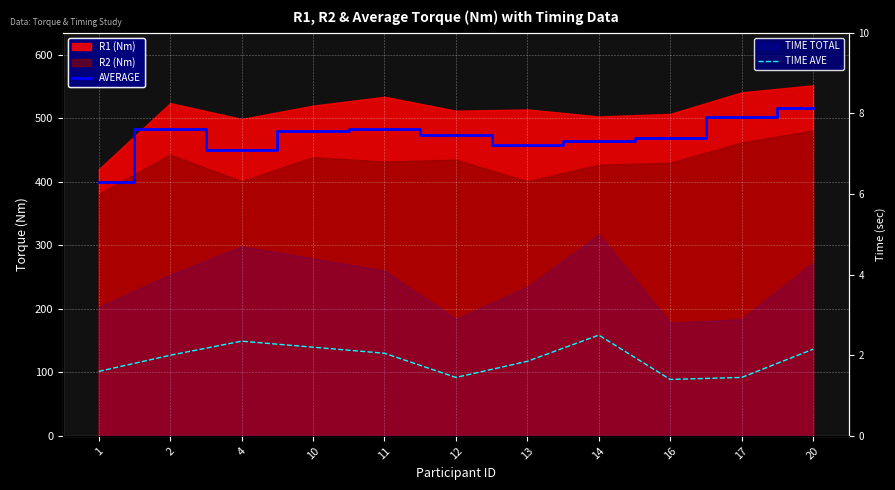

What is the difference between the maximum and minimum values in the TIME AVE series?

1.1